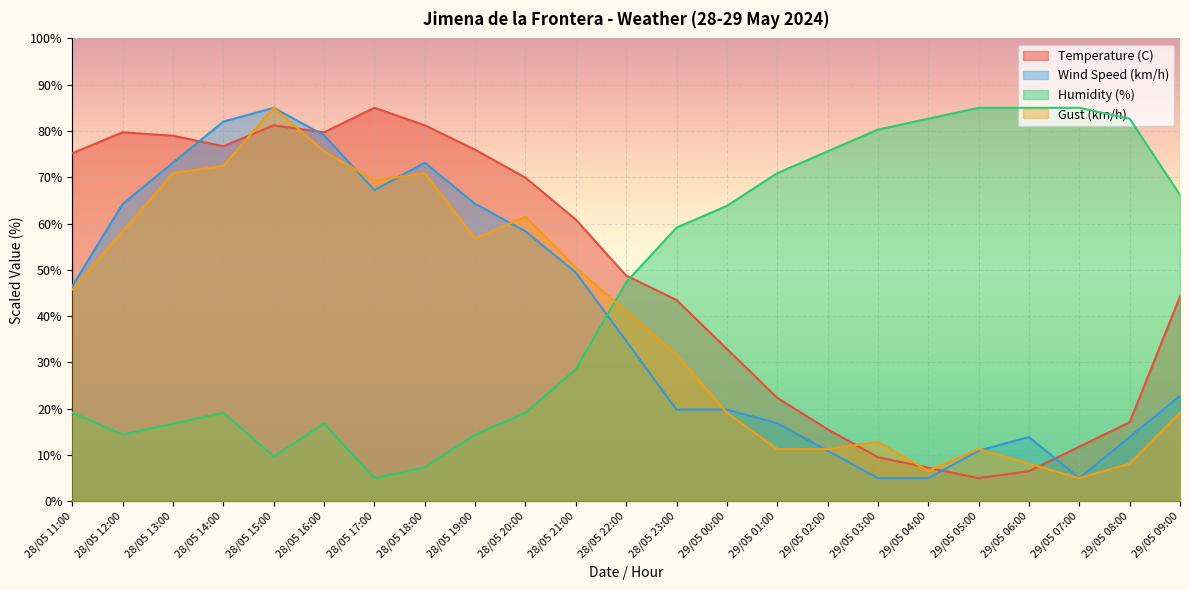

List the series in order of their peak value, lowest first.

Temperature (C), Wind Speed (km/h), Humidity (%), Gust (km/h)